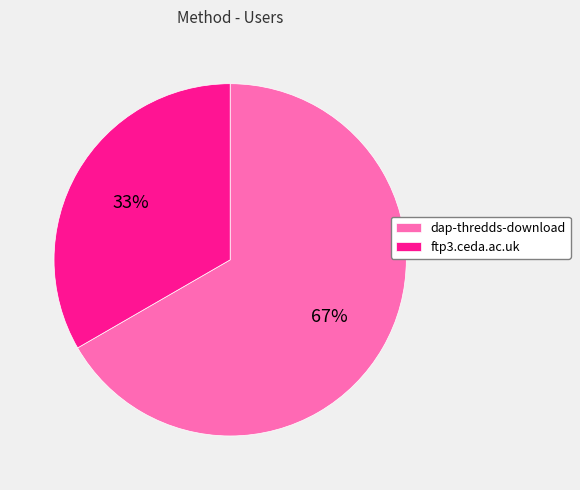

The ftp3.ceda.ac.uk slice represents 33% of the pie. True or false?

True